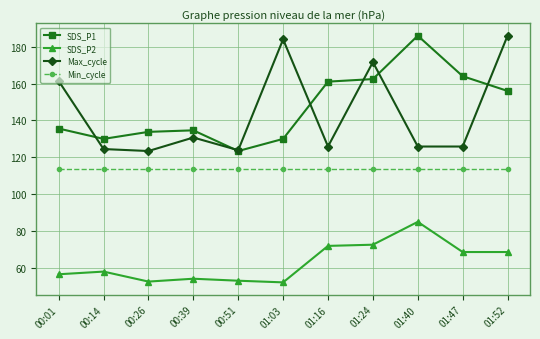

What is the difference between the Max_cycle values at 01:03 and 01:52?

2.0